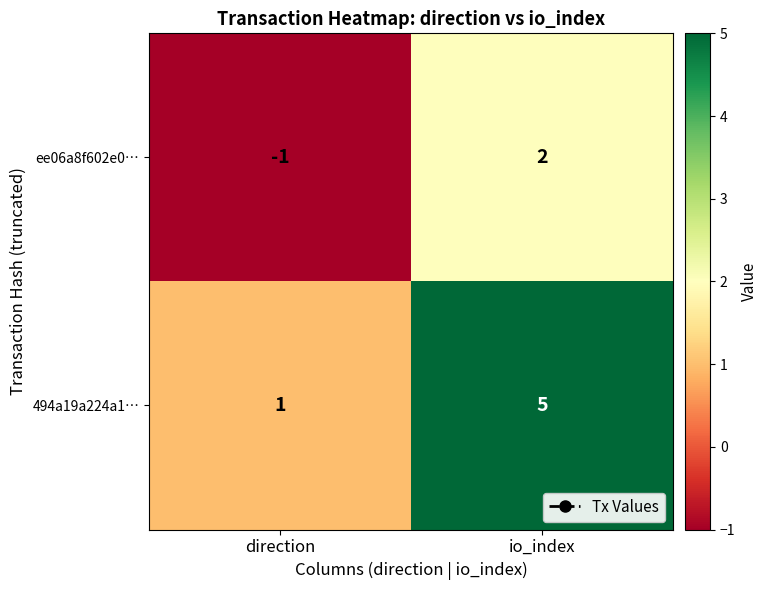

What is the smallest value displayed?

-1